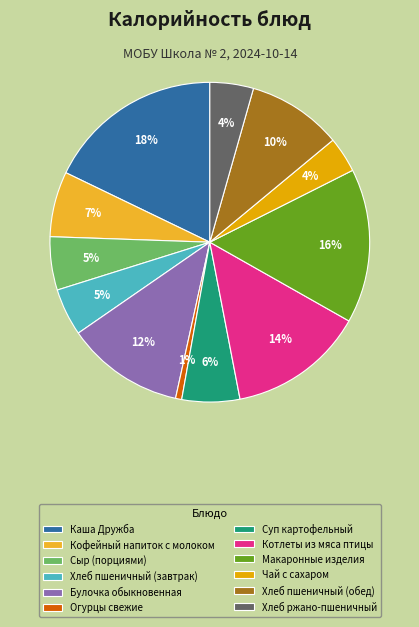

Between Хлеб пшеничный (обед) and Котлеты из мяса птицы, which is larger?

Котлеты из мяса птицы